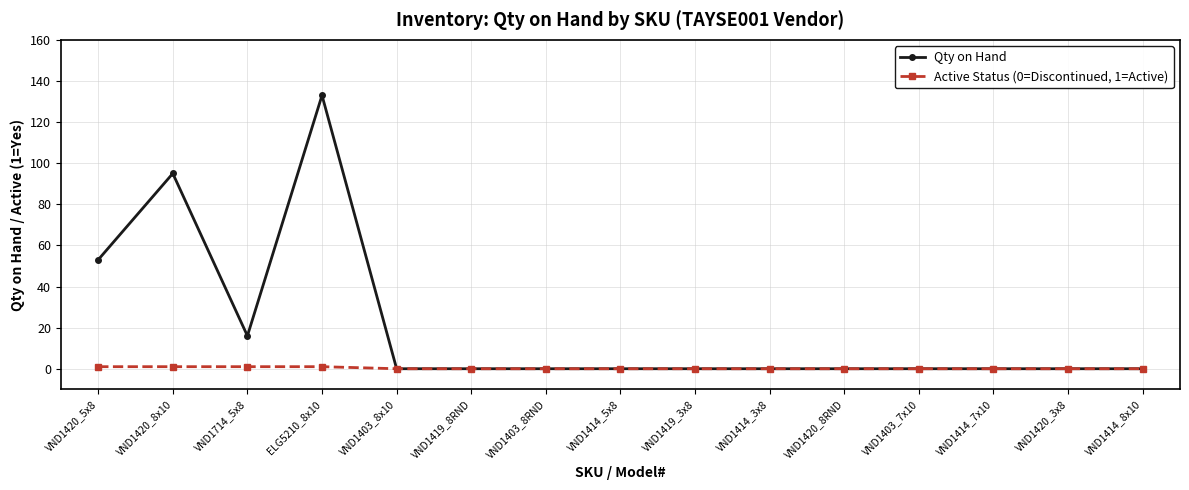

At how many categories does at least one series exceed 44?

3